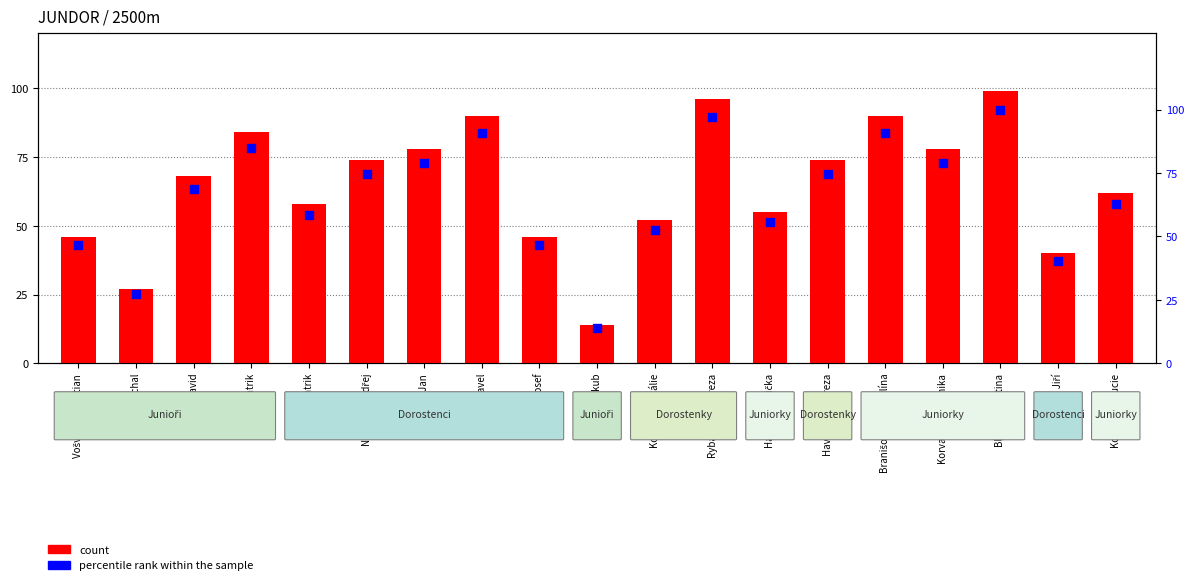

Which series reaches the minimum Y coordinate?

count